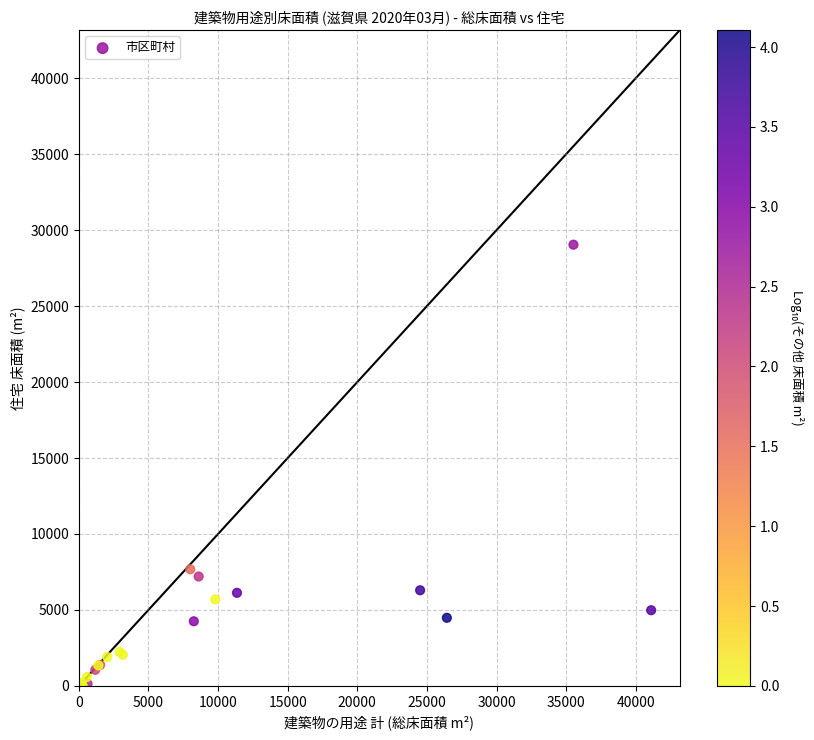

What Y value in the scatter plot is closest to 14520?

7676